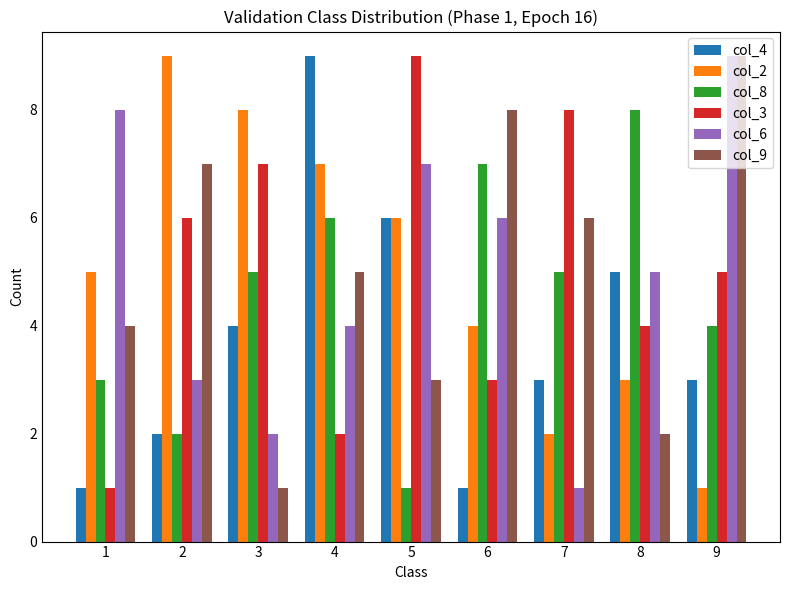

List the labels in order of col_9 value, smallest first.

3, 8, 5, 1, 4, 7, 2, 6, 9